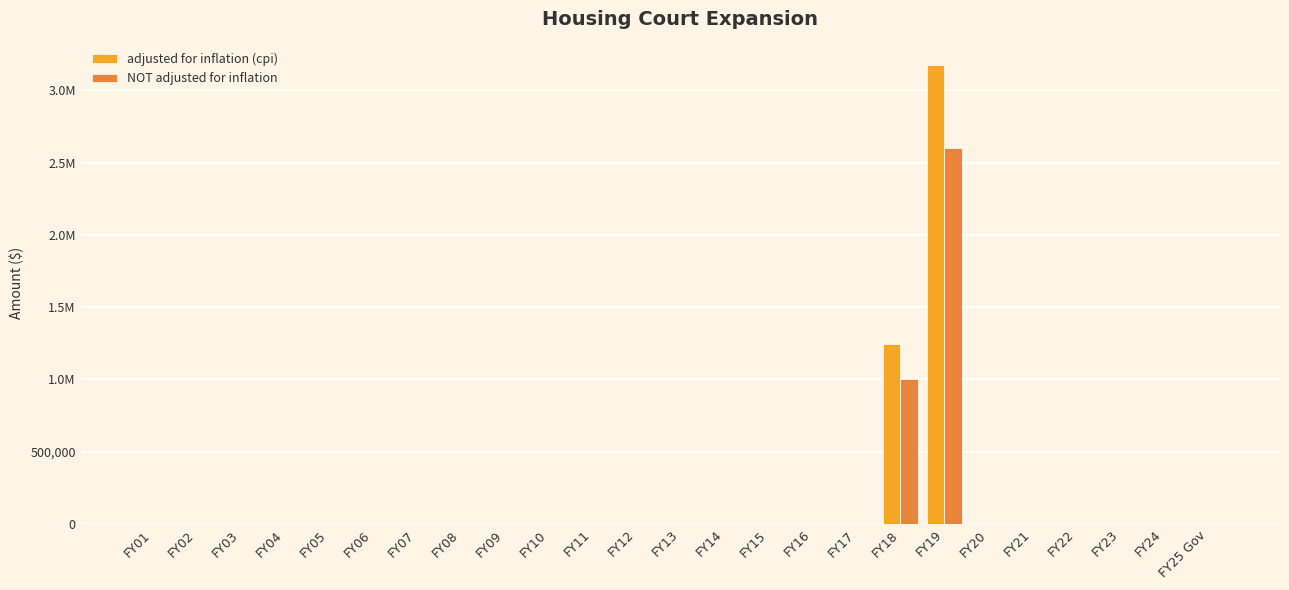

Which has a higher value, FY19 or FY15?

FY19